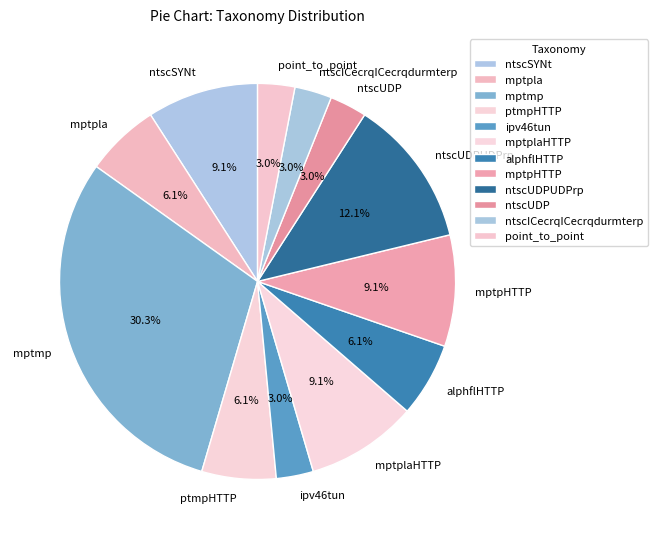

Count the number of slices in the pie.

12